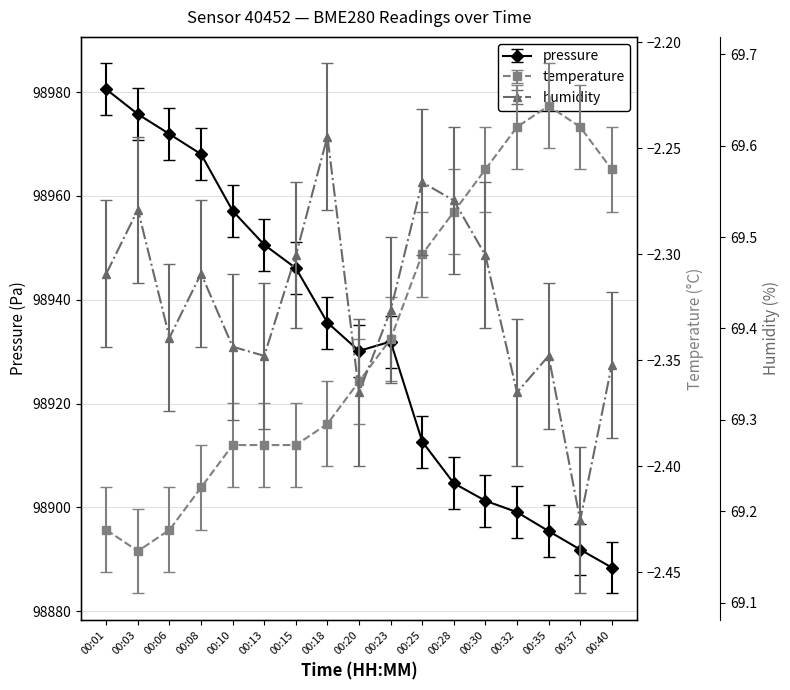

Which series has the largest total across all categories?

pressure